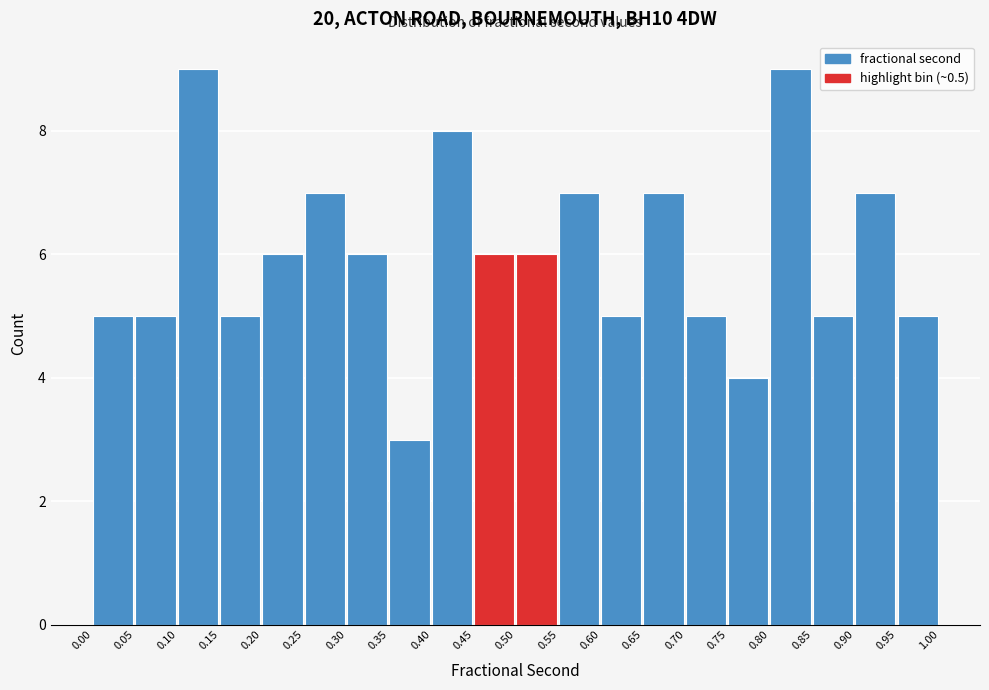

What is the height of the bar covering 0.45 to 0.50 on the x-axis? The values are not printed on the chart, so give them approximately, as read against the axis.

6